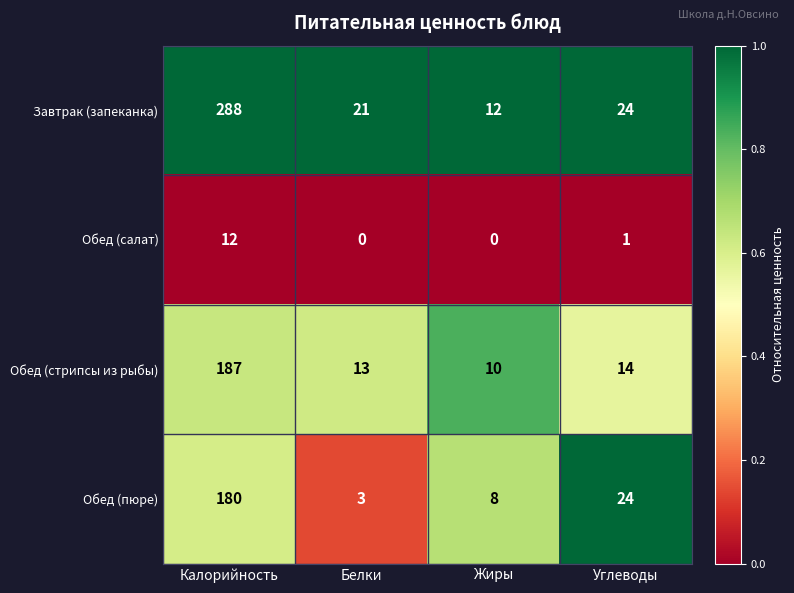

Reading left to right, list all the values displayed in this chart.

Завтрак (запеканка): 288	21	12	24
Обед (салат): 12	0	0	1
Обед (стрипсы из рыбы): 187	13	10	14
Обед (пюре): 180	3	8	24